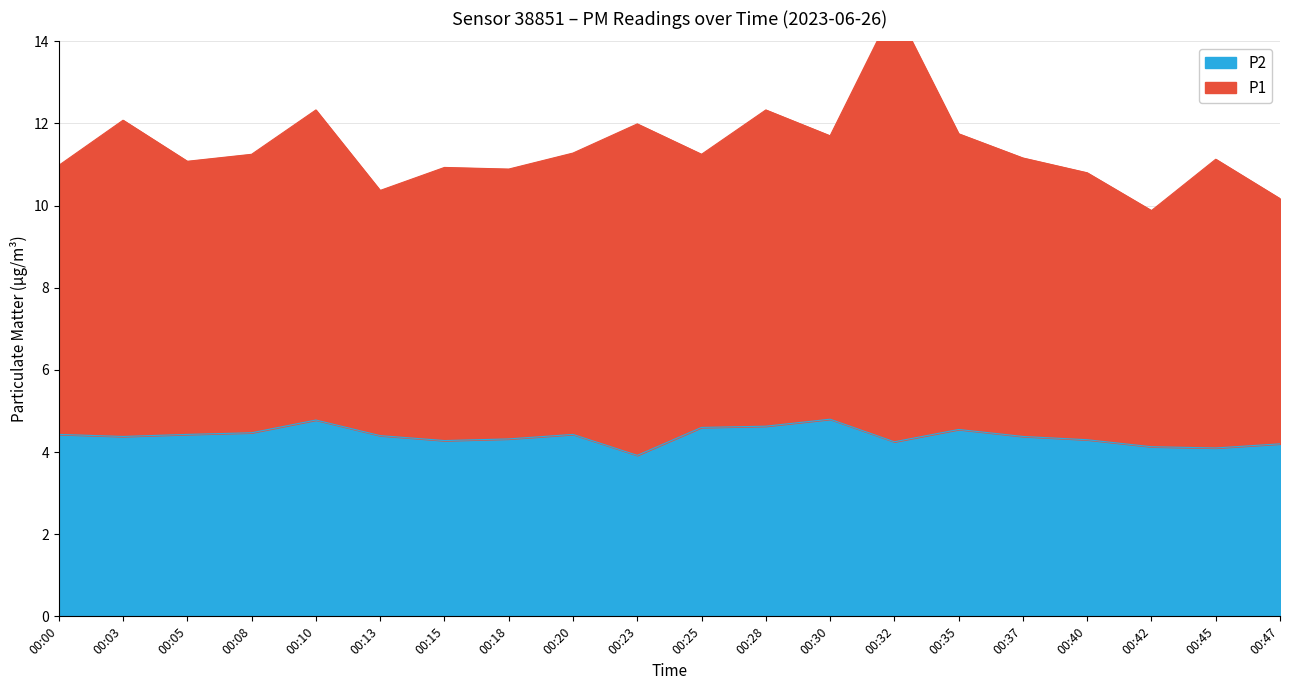

Which label corresponds to the smallest value in the chart?

00:23